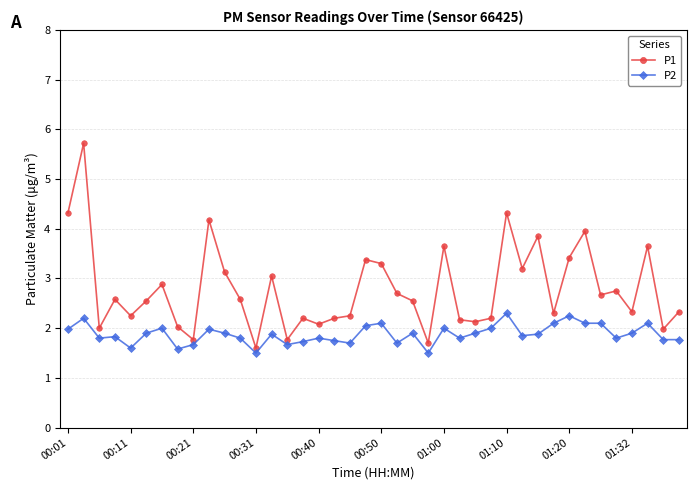

Is this an area chart (filled region under the line)?

No